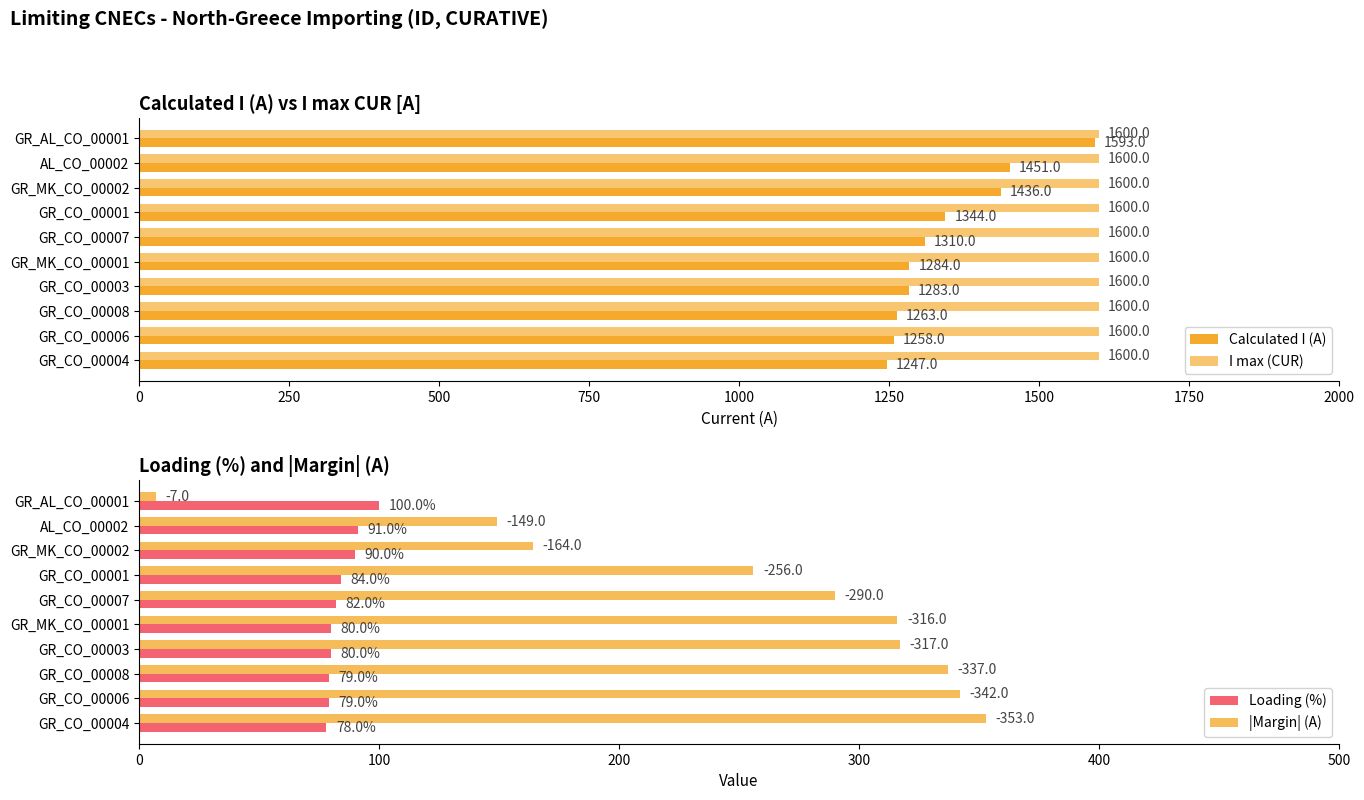

Read the Loading (%) value at GR_CO_00001, to the nearest 5.

85